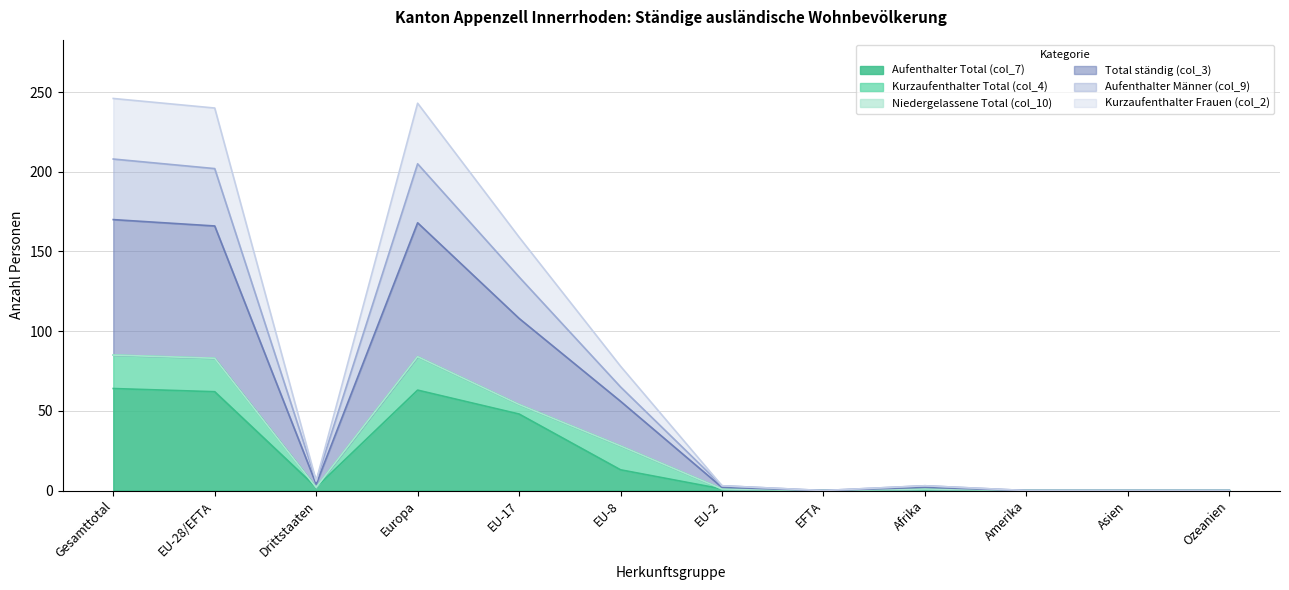

Where is the first local minimum for Total ständig (col_3)?

Drittstaaten